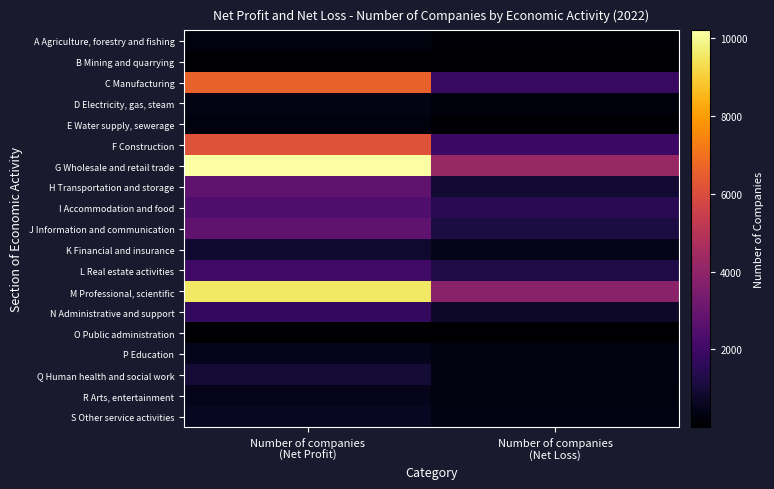

Between Number of companies (Net Profit) and Number of companies (Net Loss), which series saw the biggest shift?

G Wholesale and retail trade